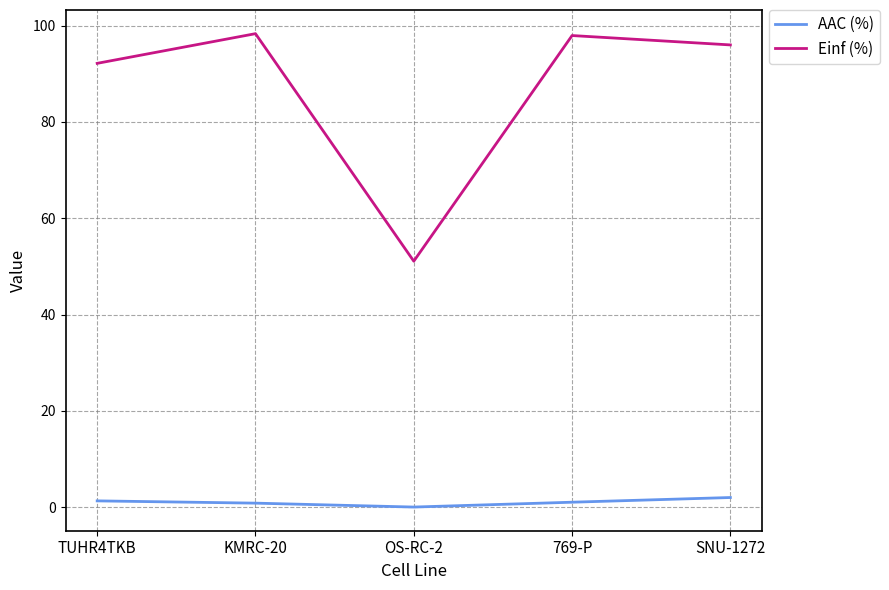

How many values in the Einf (%) series are below 95?

2